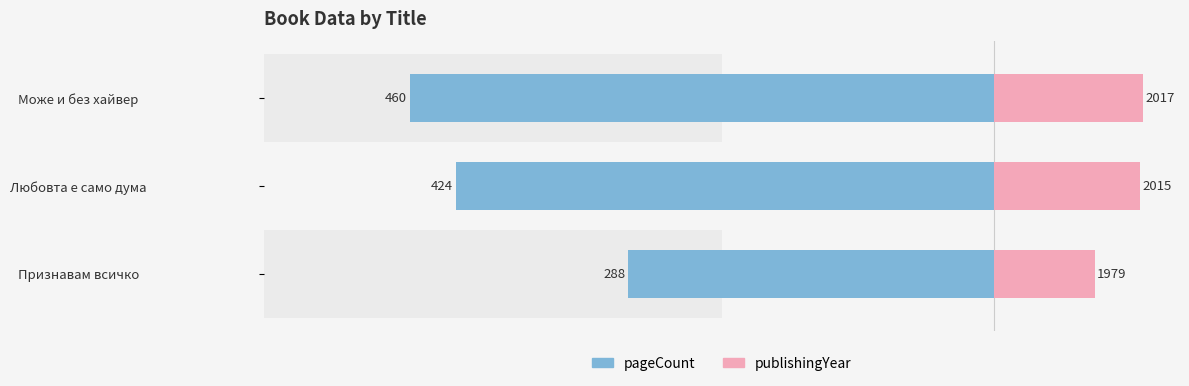

Between Любовта е само дума and Може и без хайвер, which series saw the biggest shift?

pageCount